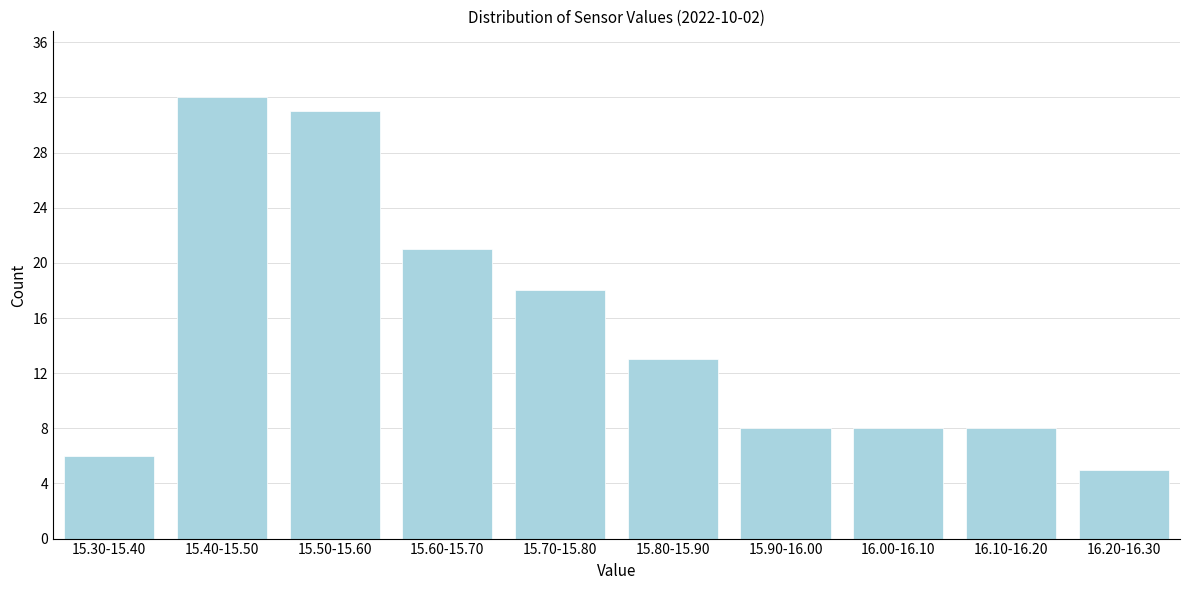

Reading left to right, transcribe all the data shown in this chart.

6	32	31	21	18	13	8	8	8	5